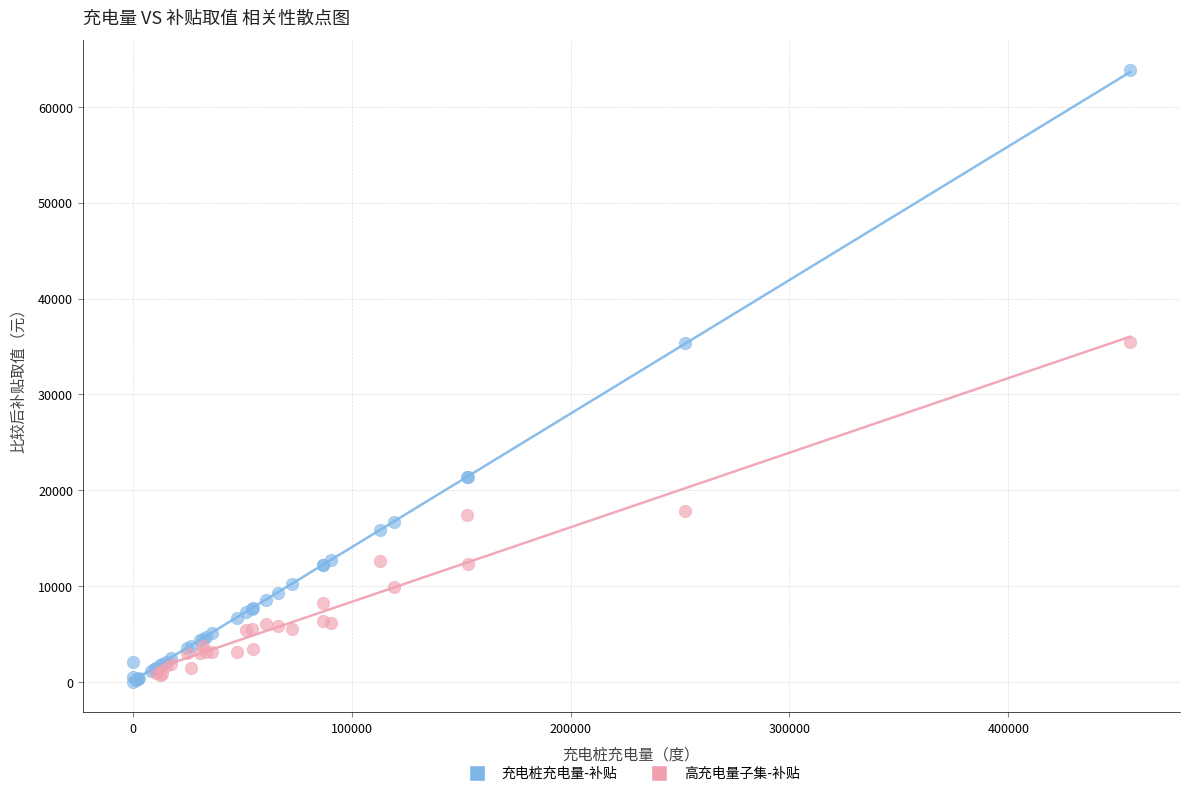

Which series has the widest spread of Y values?

充电桩充电量-补贴